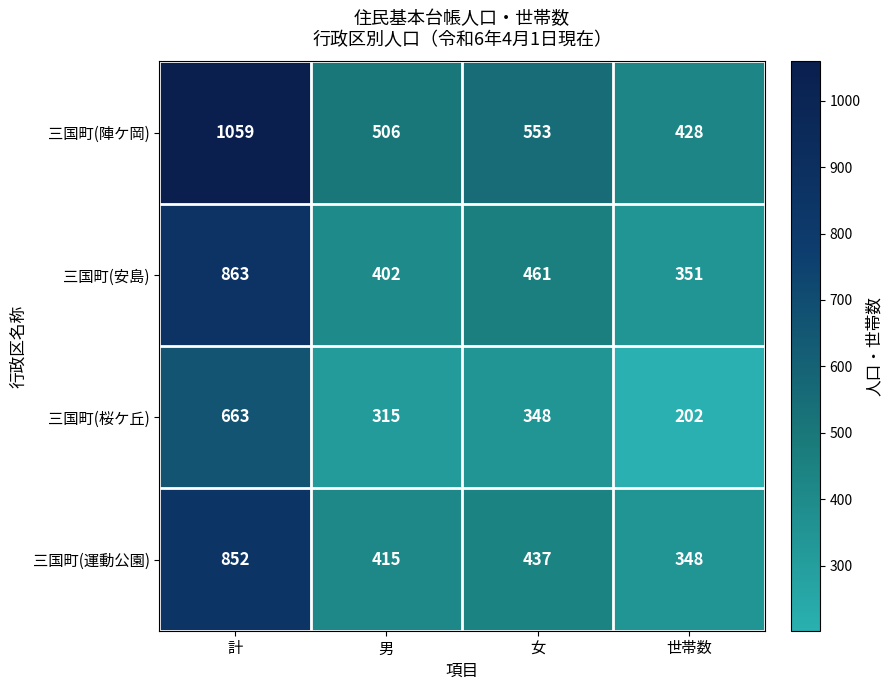

What is the sum of all 三国町(運動公園) values?

2052